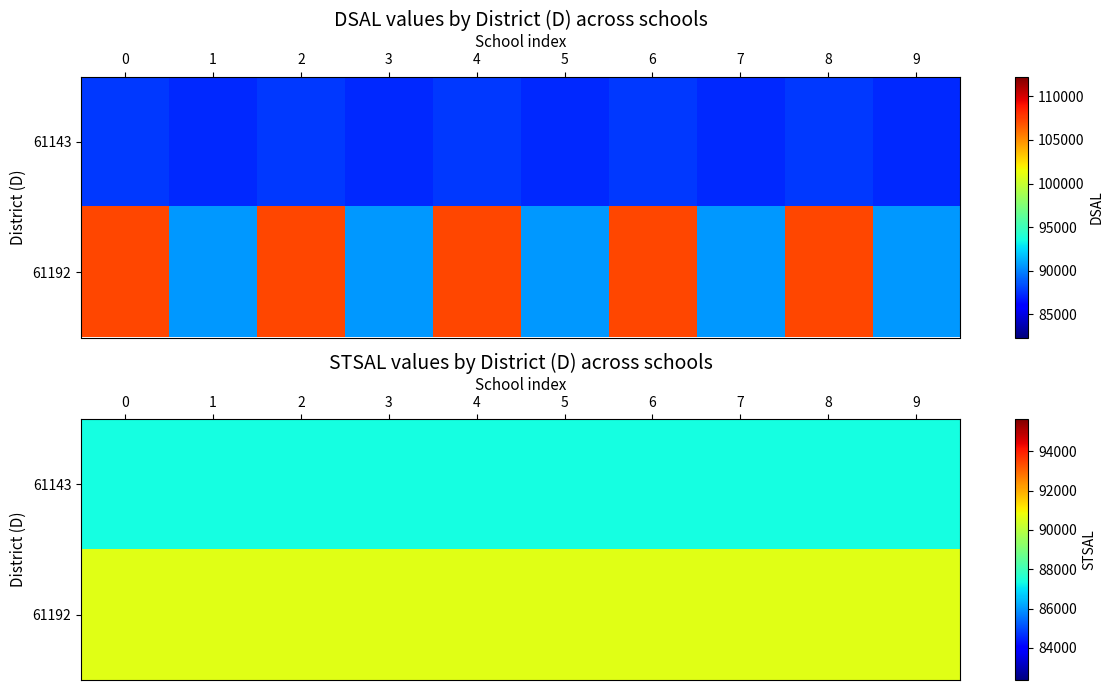

Rank the categories by 61143 value from highest to lowest.

0, 1, 2, 3, 4, 5, 6, 7, 8, 9